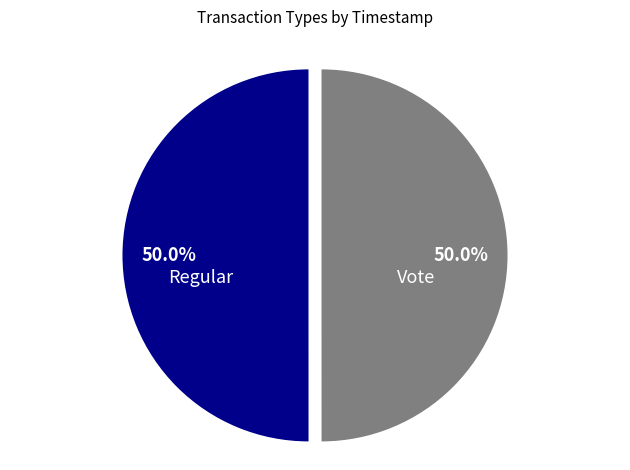

Is the sum of Regular and Vote greater than half?

Yes